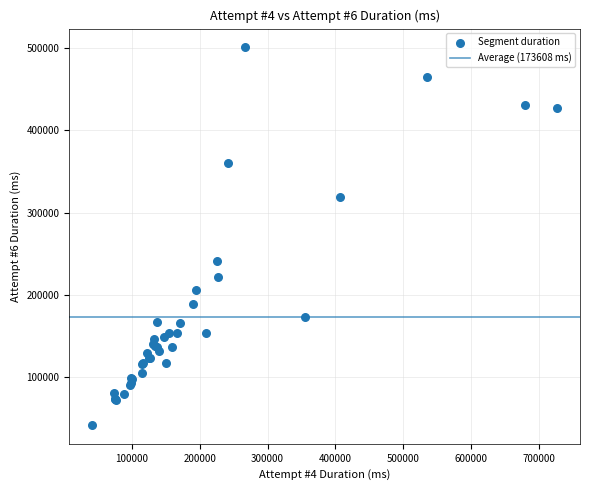

What Y value in the scatter plot is closest to 271371?

241160